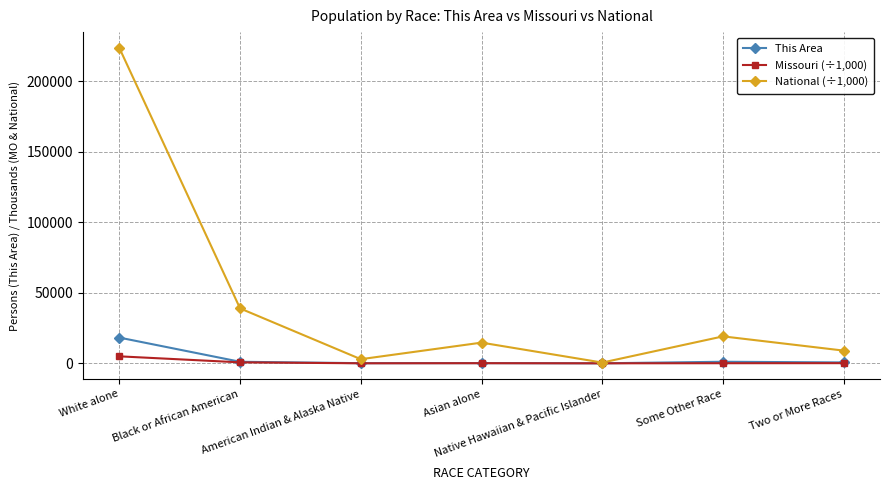

True or false: Missouri (÷1,000) has more than 2 interior local peaks.

False